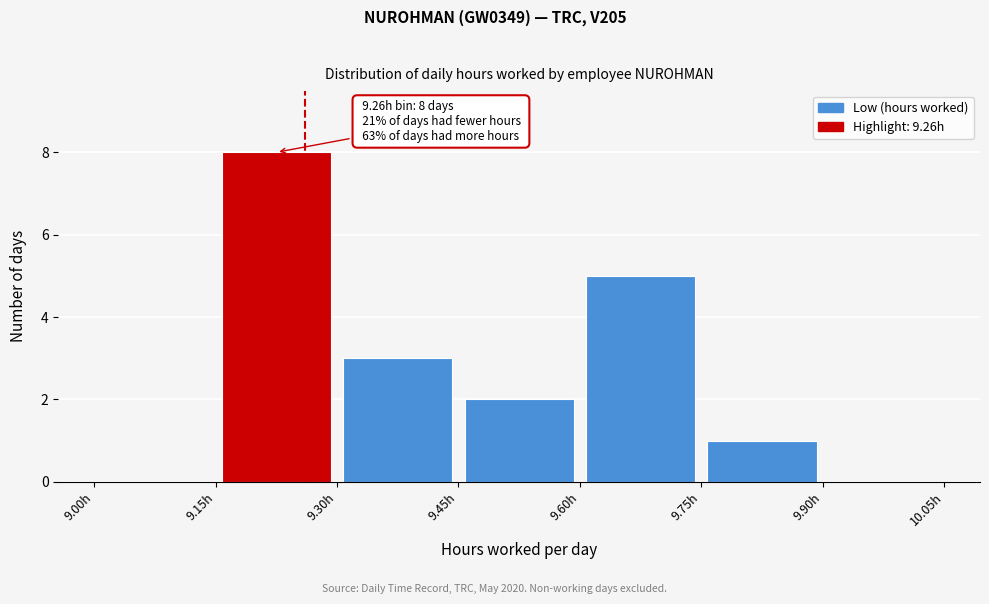

Which range on the x-axis has the tallest bar?

9.15 to 9.30